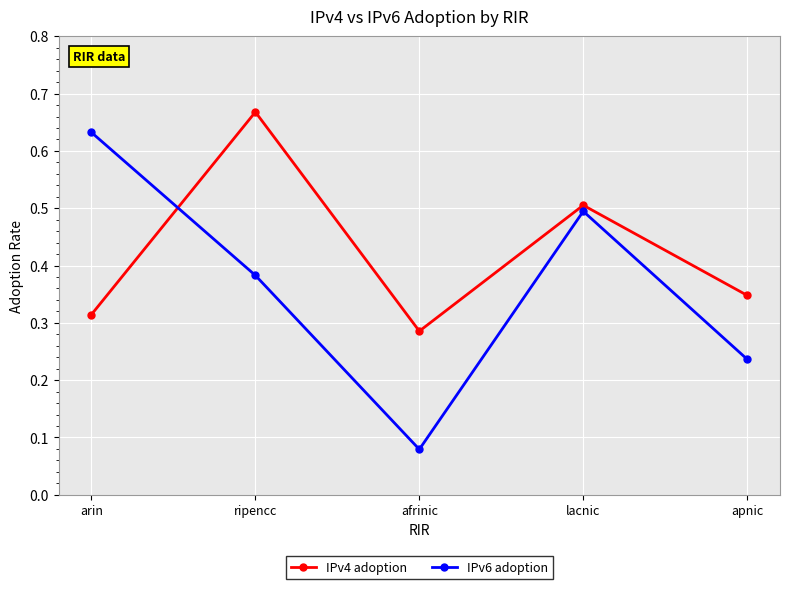

List the series in order of their peak value, lowest first.

IPv6 adoption, IPv4 adoption